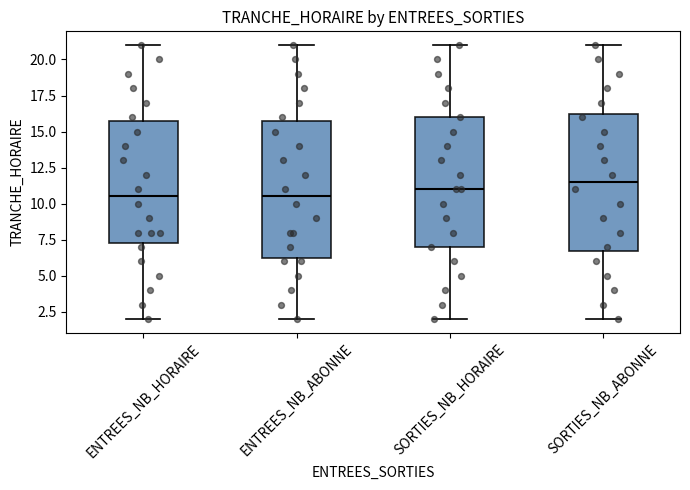

Where is the lower edge of the box for ENTREES_NB_ABONNE on the y-axis? The values are not printed on the chart, so give them approximately, as read against the axis.

6.5